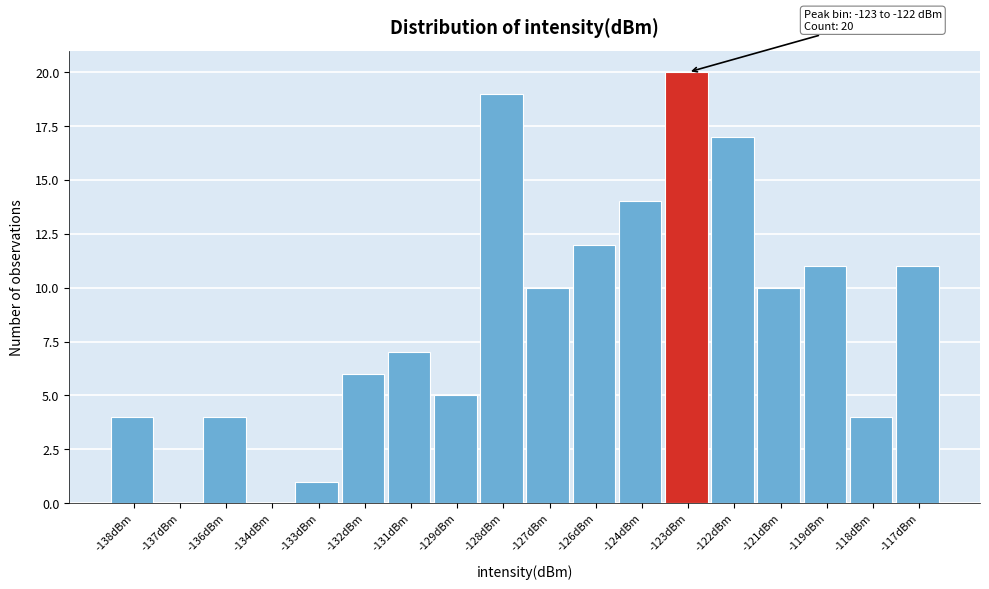

Reading right to left, extract all data points from this chart.

-117dBm=11	-118dBm=4	-119dBm=11	-121dBm=10	-122dBm=17	-123dBm=20	-124dBm=14	-126dBm=12	-127dBm=10	-128dBm=19	-129dBm=5	-131dBm=7	-132dBm=6	-133dBm=1	-134dBm=0	-136dBm=4	-137dBm=0	-138dBm=4